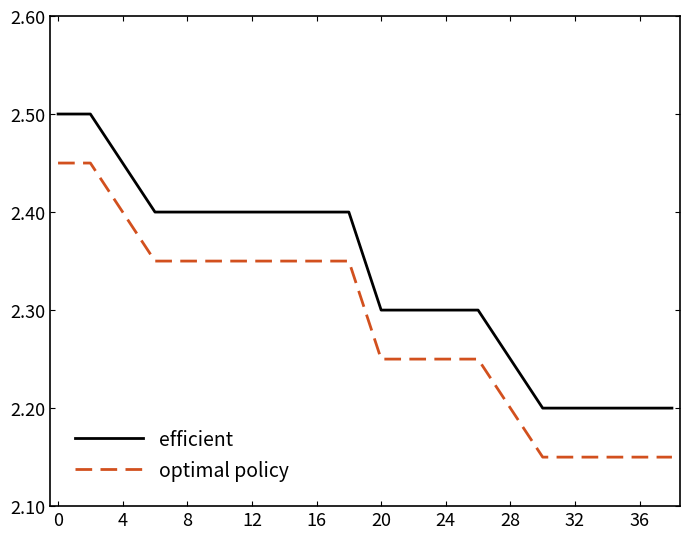

Which series has the largest total across all categories?

efficient